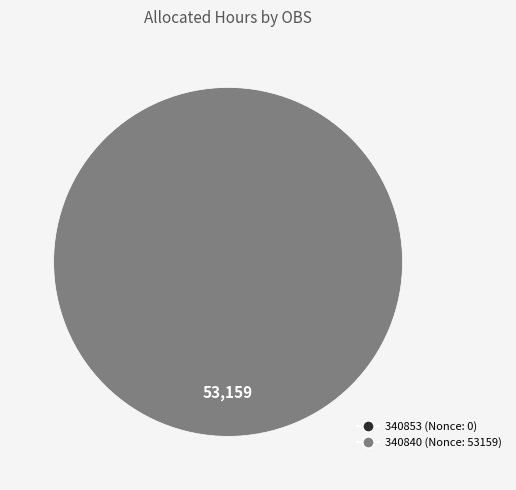

Is it true that 340853 is 0% of the pie?

True